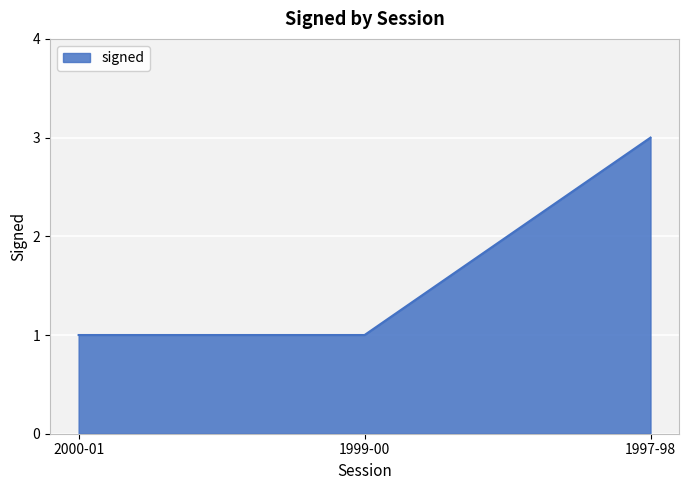

Reading left to right, what are all the values shown in this chart?

1	1	3